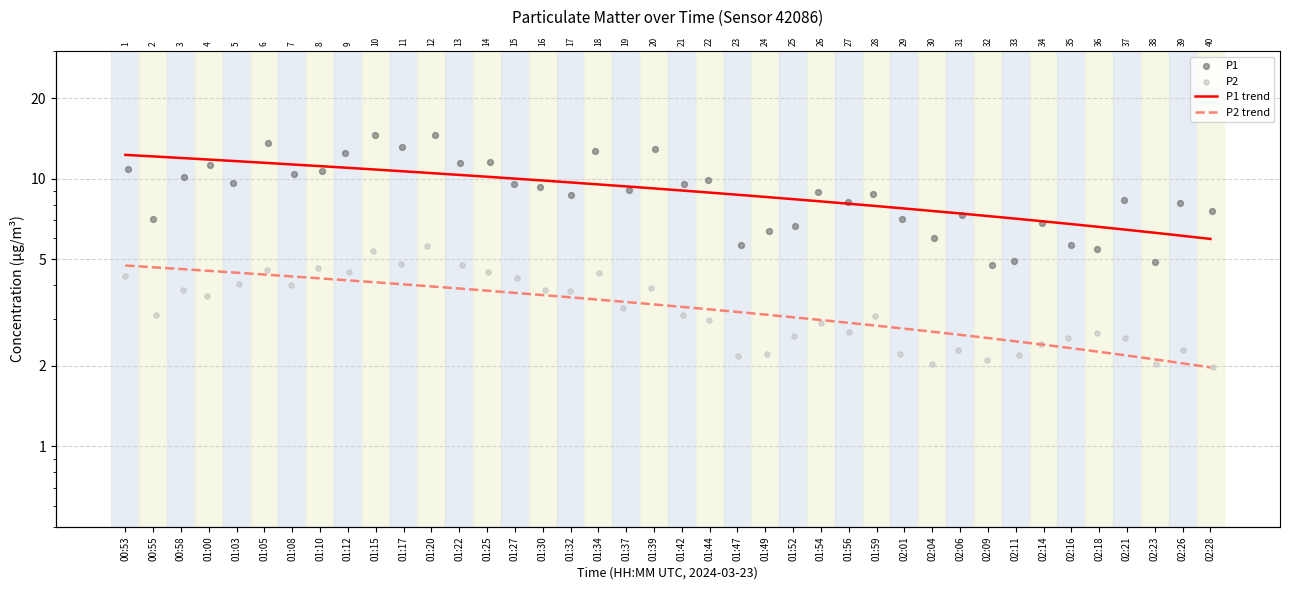

What are all the series names shown in the legend?

P1 trend, P2 trend, P1, P2